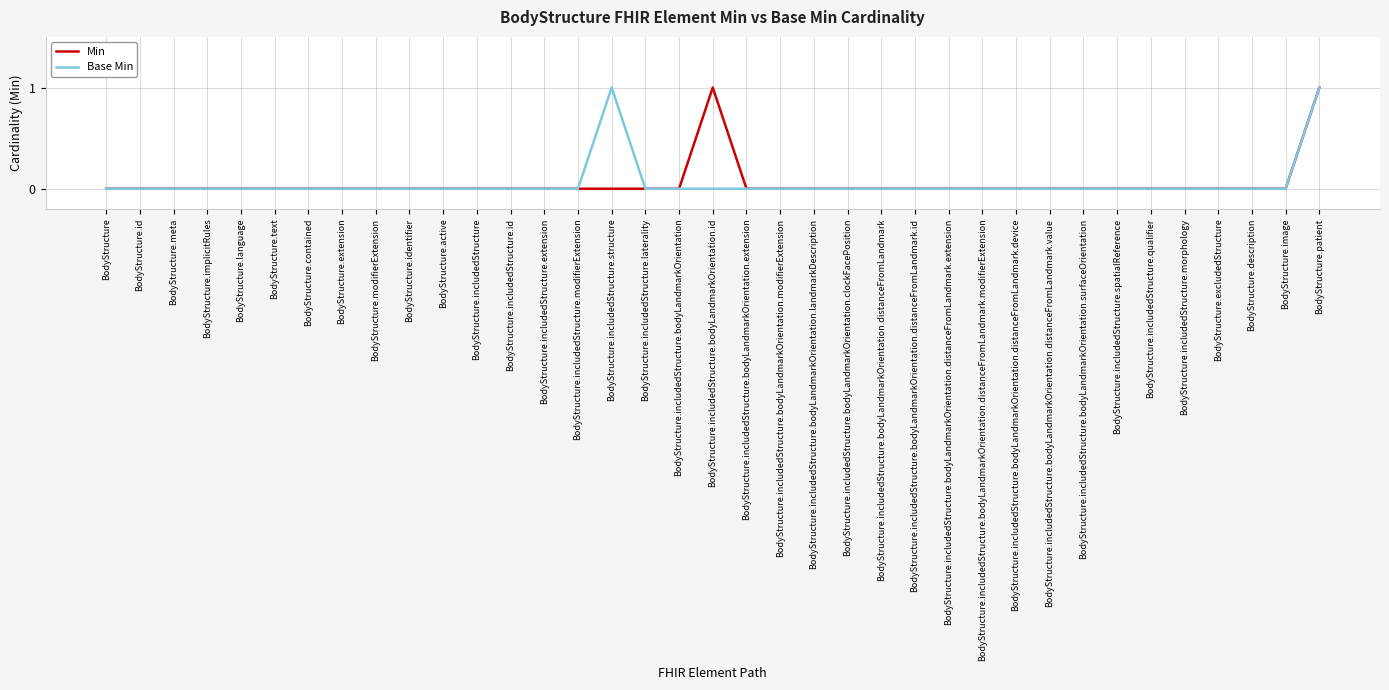

What position from the left is BodyStructure.id?

2